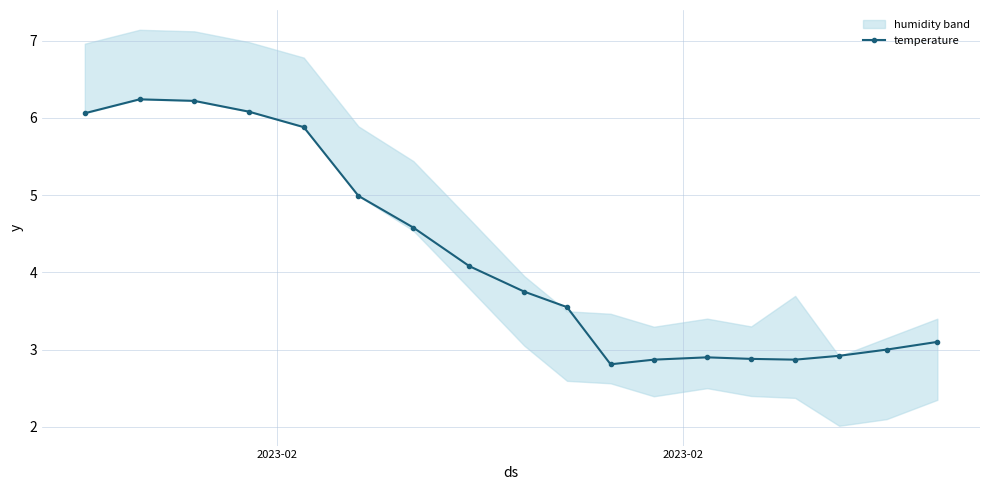

What is the maximum value shown in the chart?

6.2